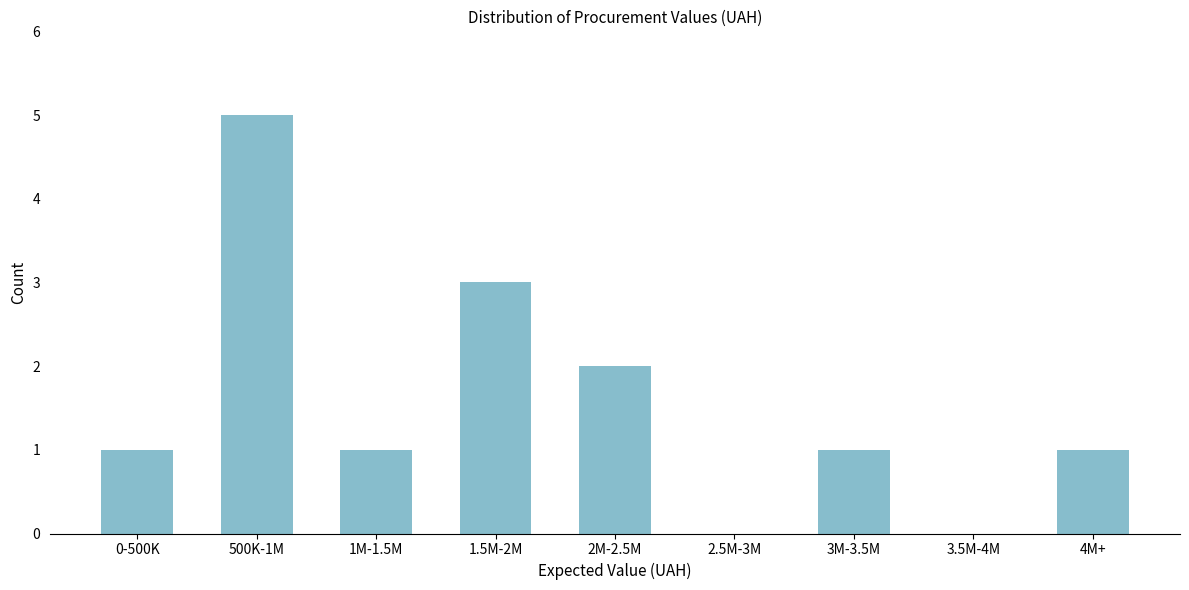

Reading left to right, extract all data points from this chart.

0-500K=1	500K-1M=5	1M-1.5M=1	1.5M-2M=3	2M-2.5M=2	2.5M-3M=0	3M-3.5M=1	3.5M-4M=0	4M+=1